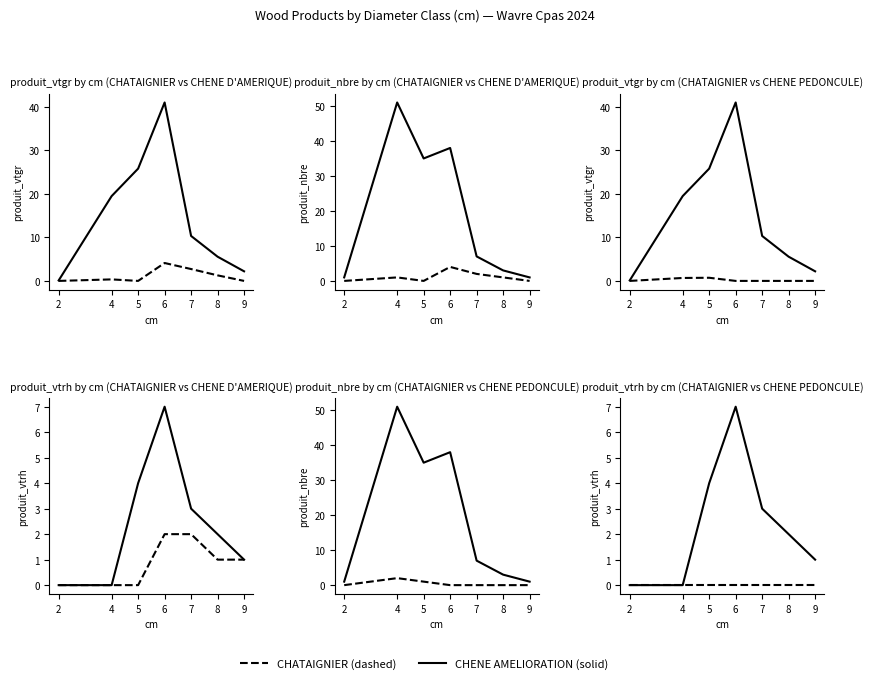

Where is the first local maximum for CHATAIGNIER_produit_nbre?

4